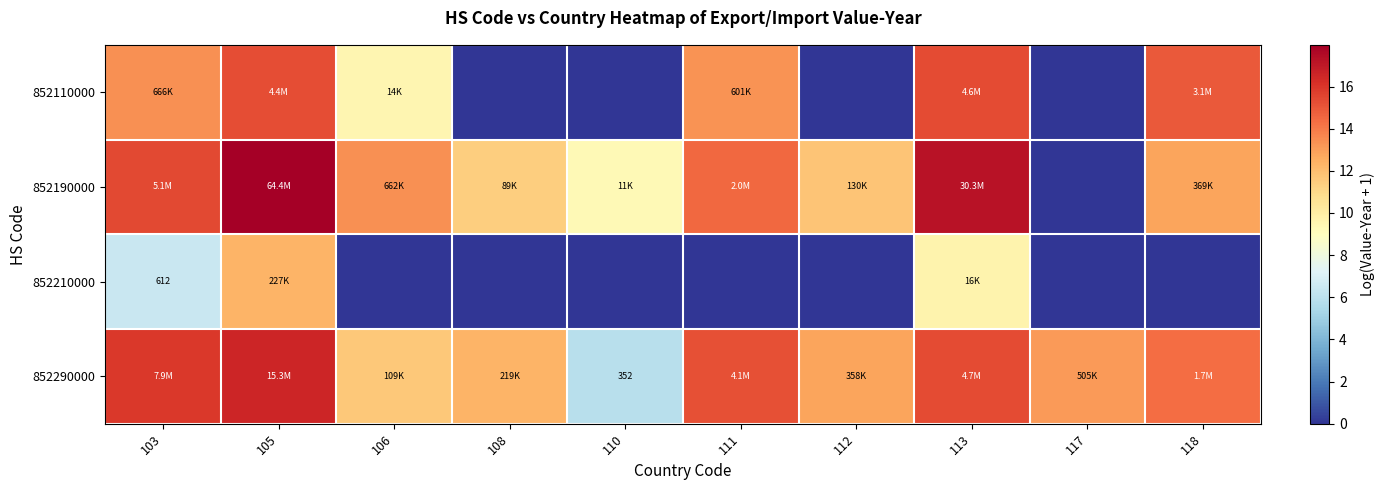

What is the average value of the 852190000 series?

12.4